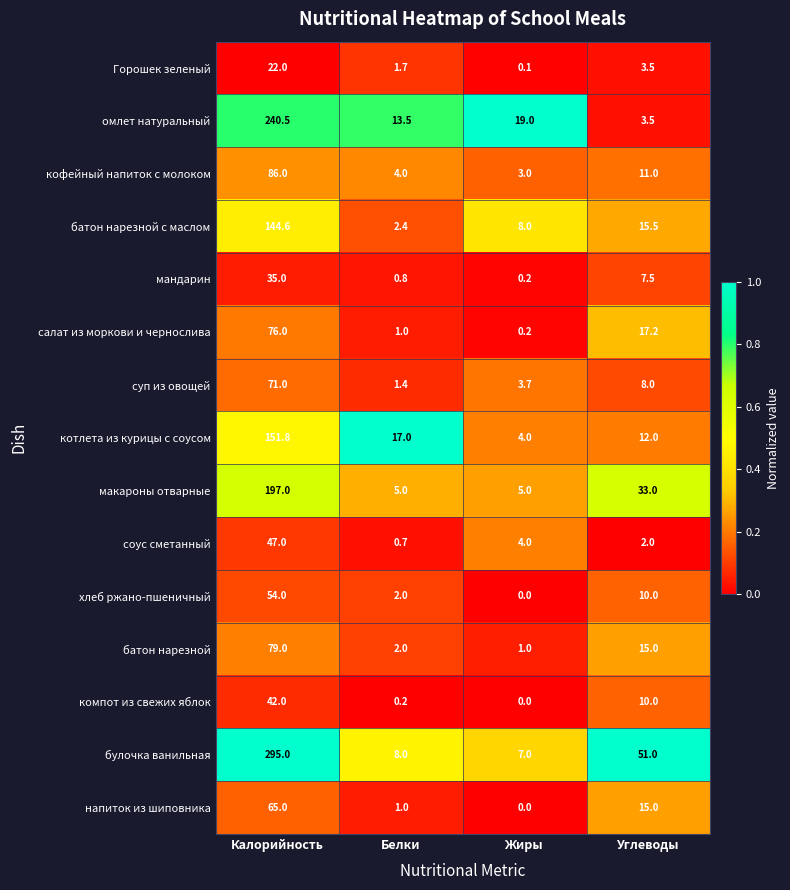

Which series has the largest total across all categories?

булочка ванильная